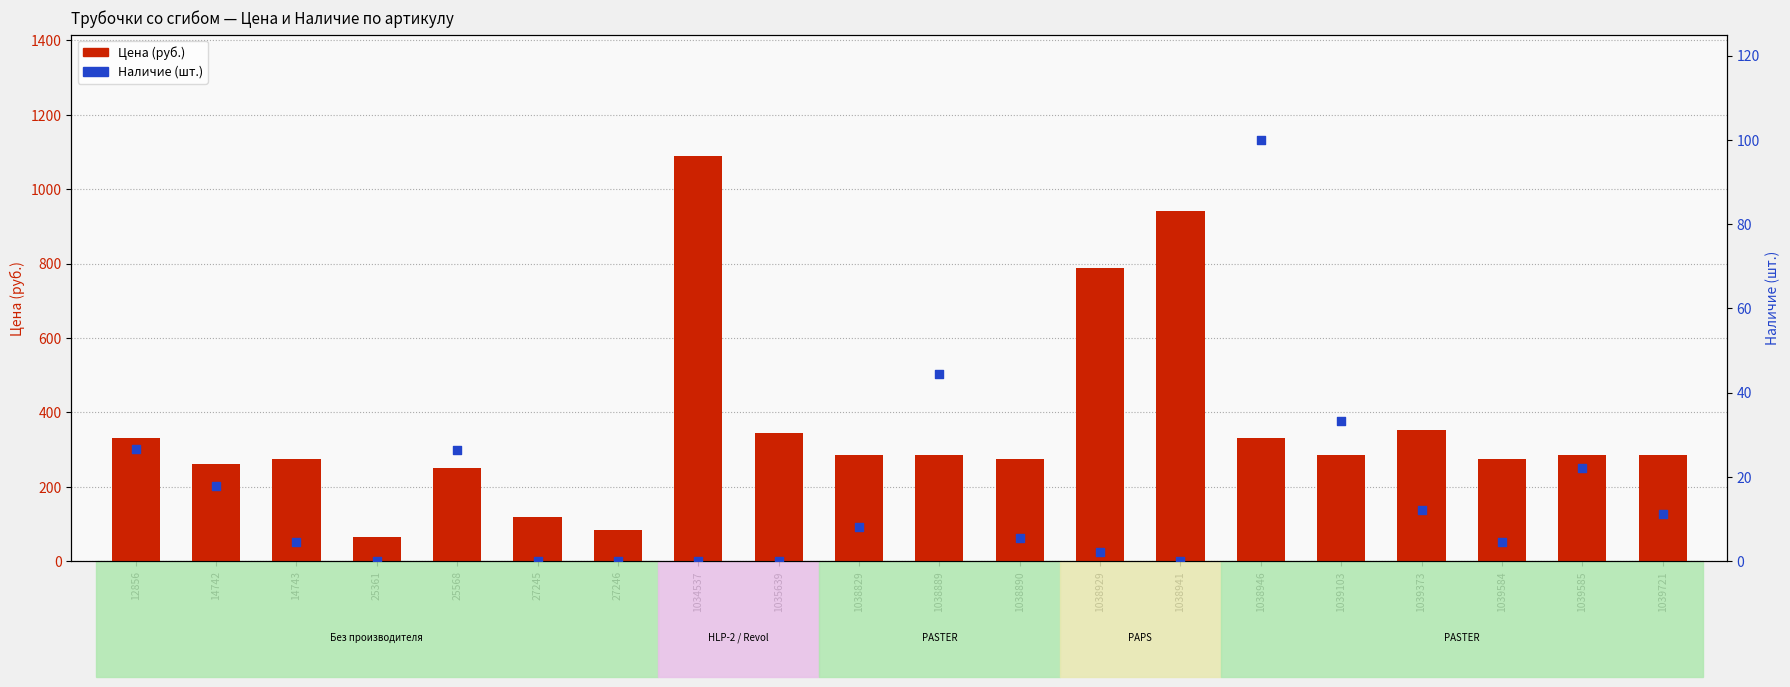

Is the value of Цена (руб.) at 1039373 greater than the value of Наличие (шт.) at 1039103?

Yes